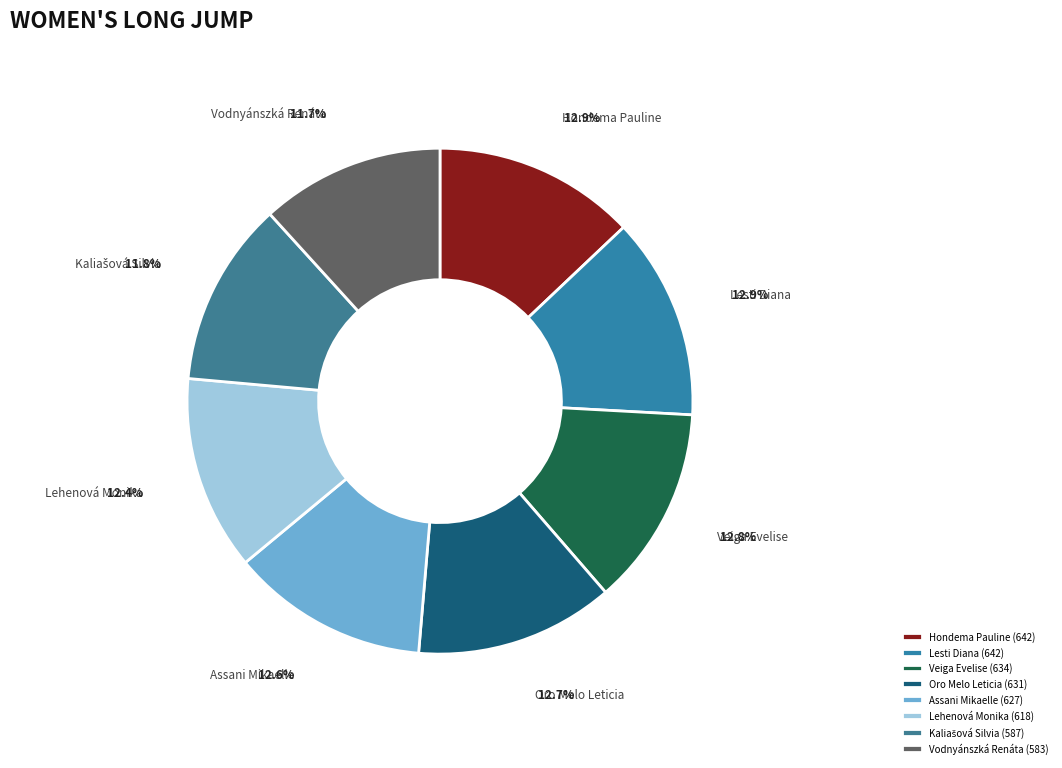

What is the ratio of the value at Lesti Diana to the value at Vodnyánszká Renáta?

1.1